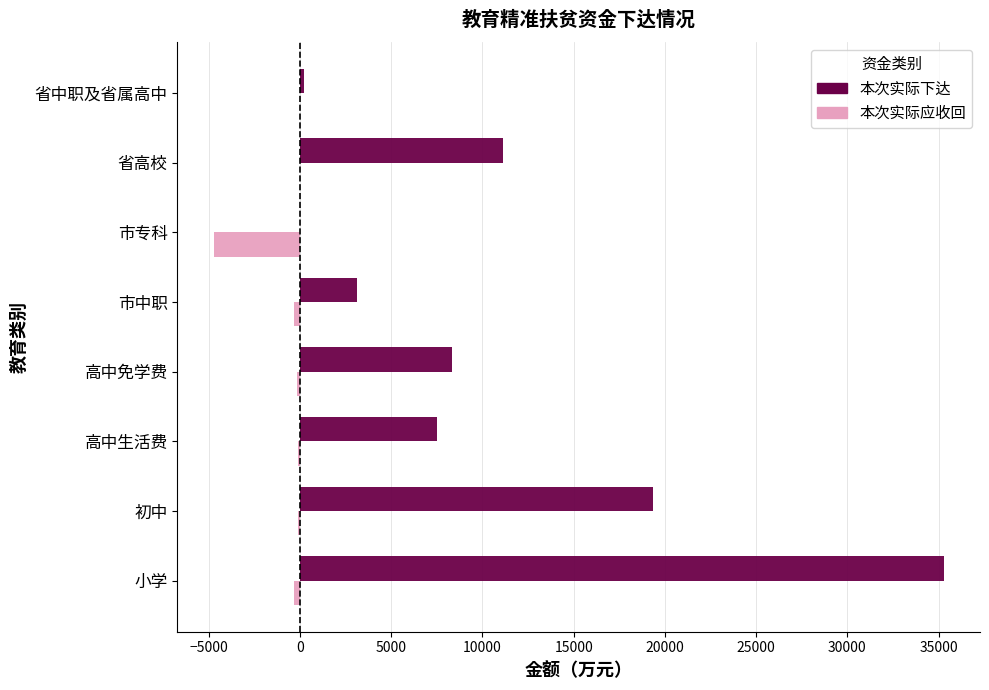

At which label is 本次实际下达 closest to 17636?

初中